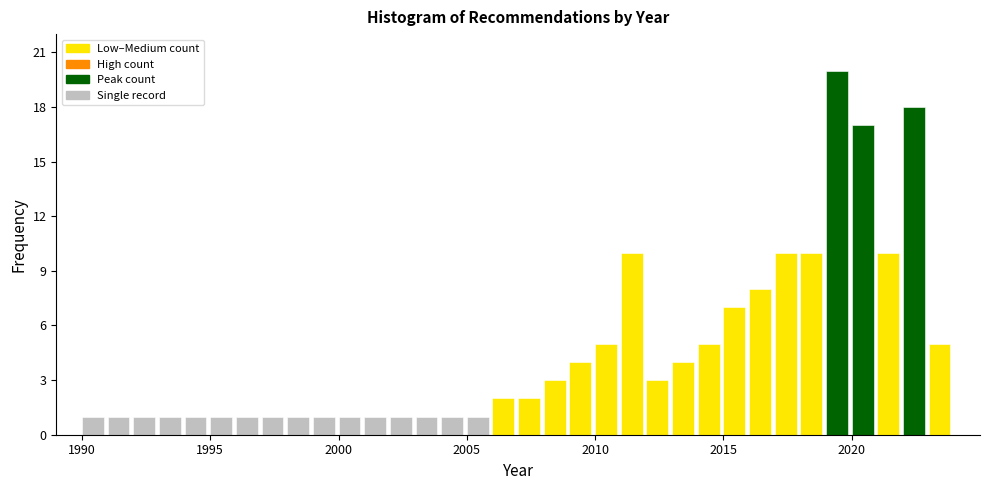

Around what value on the x-axis is the tallest bar? Give the approximate position of its centre, as read against the axis.

2019.5